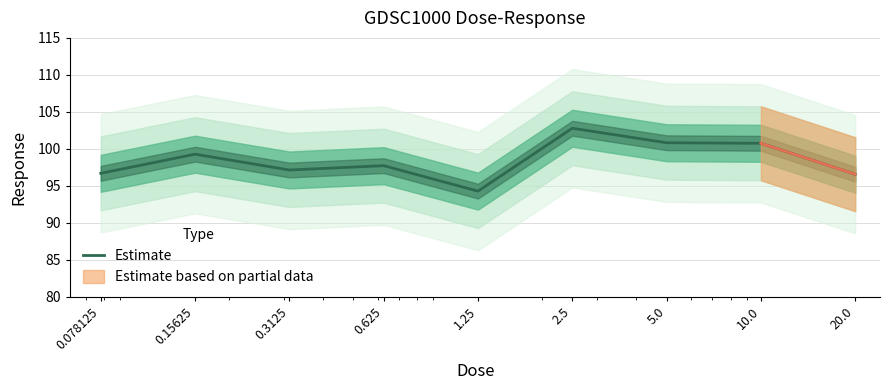

What is the difference between the maximum and minimum values?

8.5